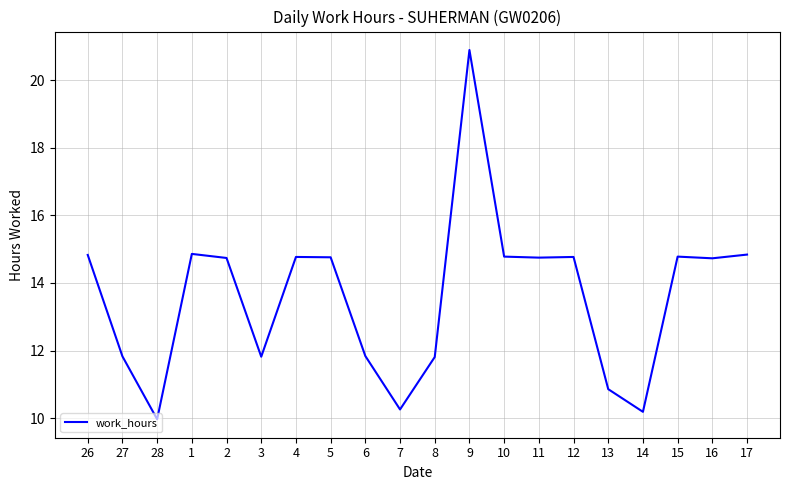

What is the ratio of the value at 4 to the value at 17?

1.0